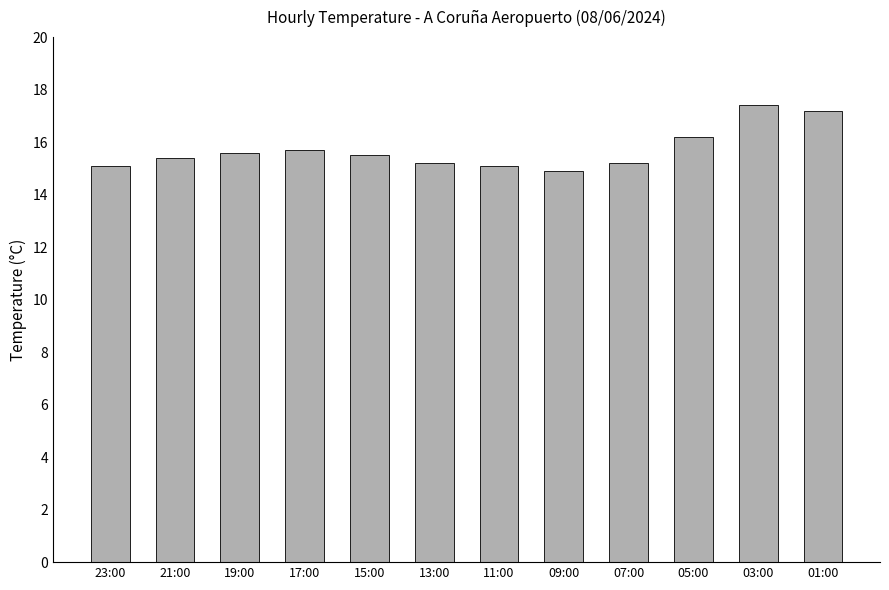

Where does the data first go above 15?

23:00